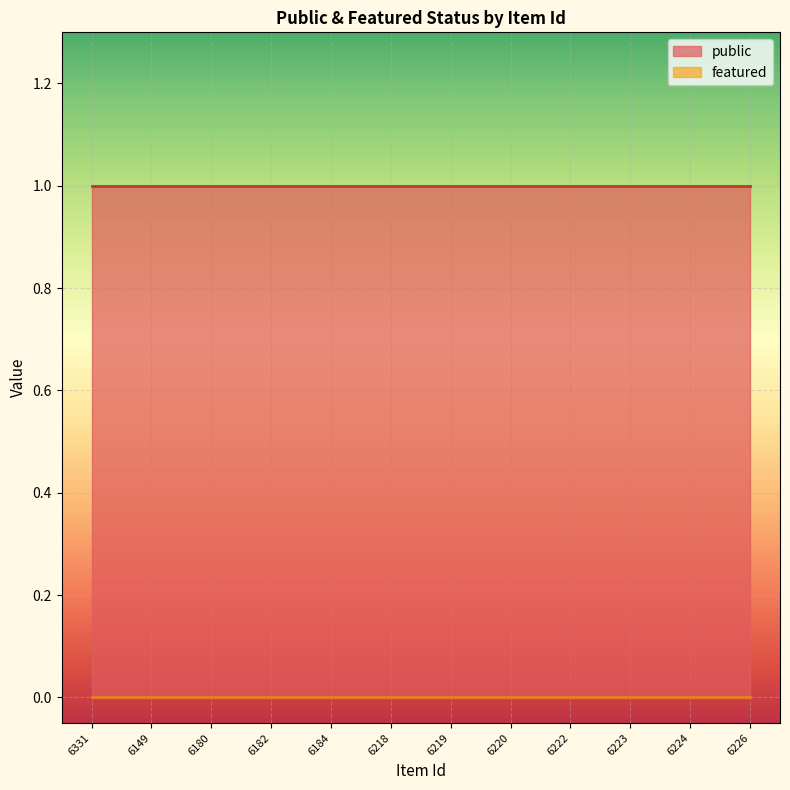

Reading left to right, transcribe all the data shown in this chart.

public: 1	1	1	1	1	1	1	1	1	1	1	1
featured: 0	0	0	0	0	0	0	0	0	0	0	0